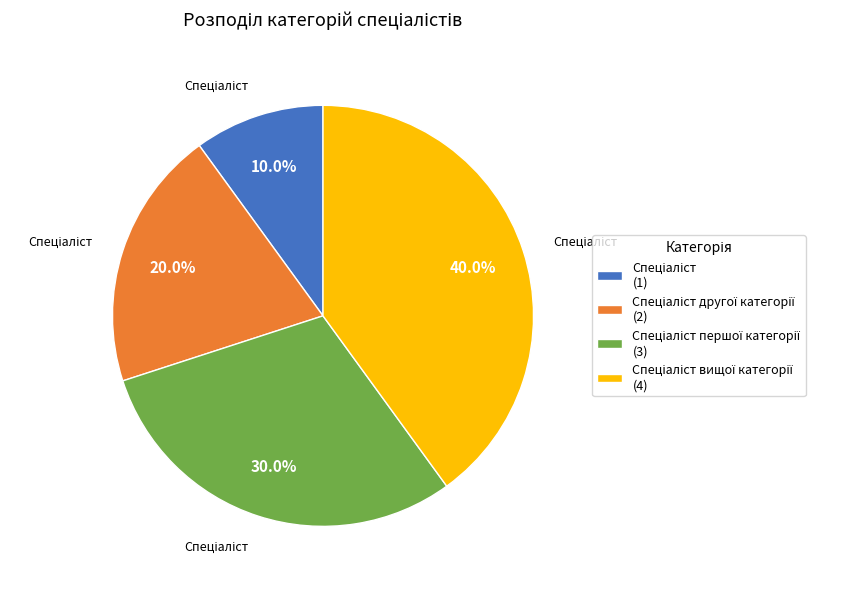

Is there any slice that represents more than half of the pie?

No